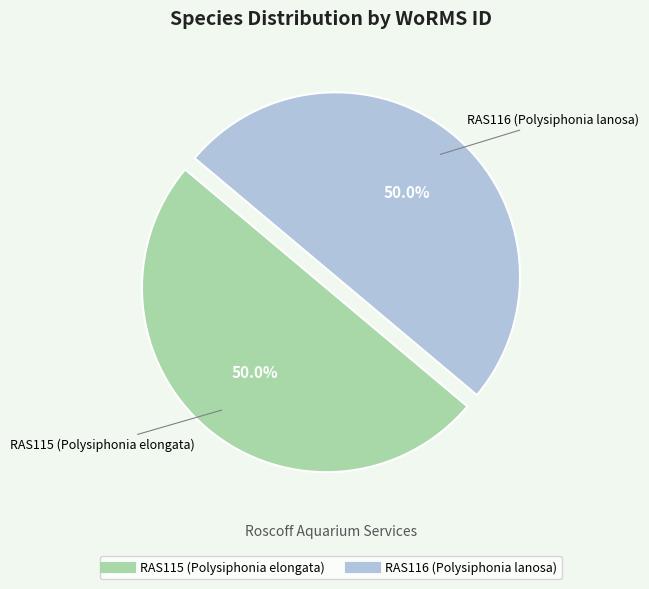

How many slices are in this pie chart?

2